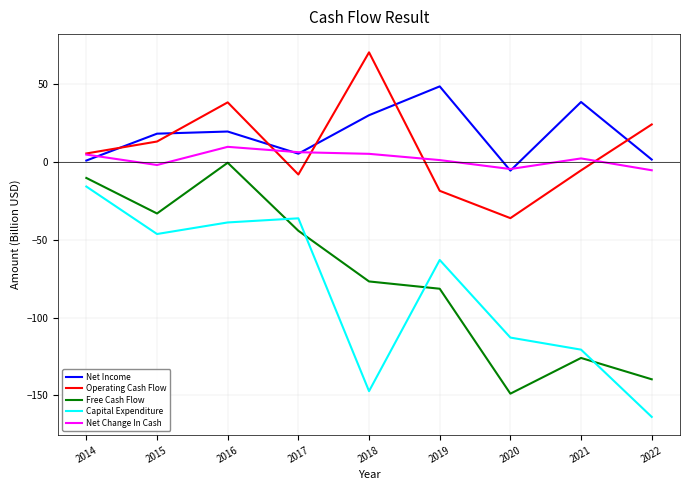

What is the minimum value for Net Change In Cash?

-5.3